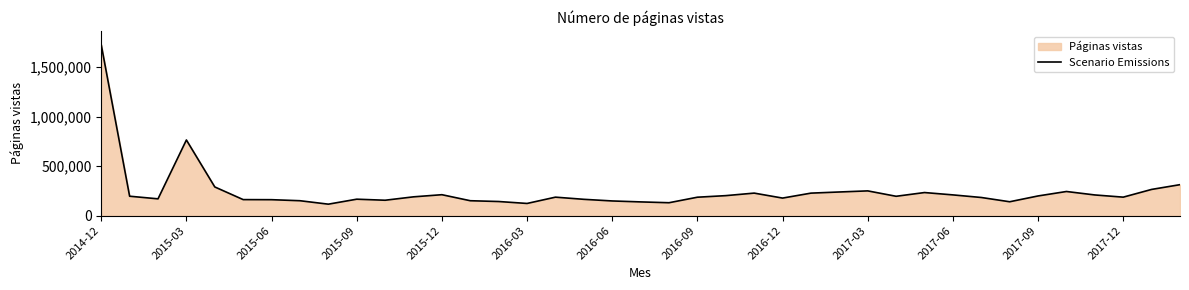

At which label is the value closest to 921559?

2015-03